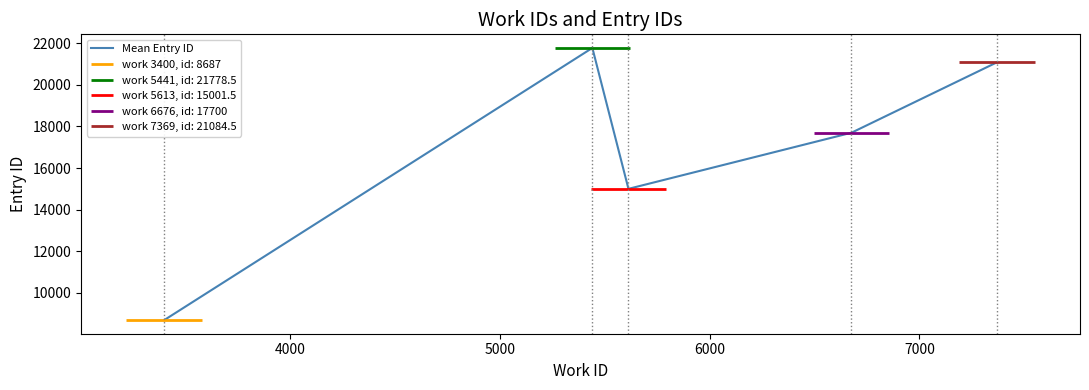

What is the maximum value for Mean Entry ID?

21778.5